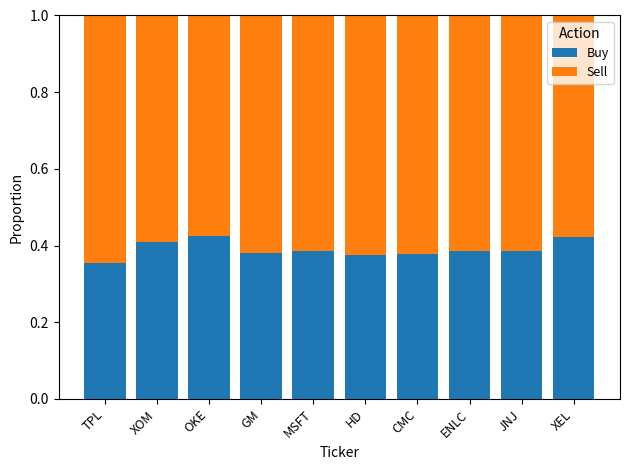

How many distinct data groups are displayed?

2